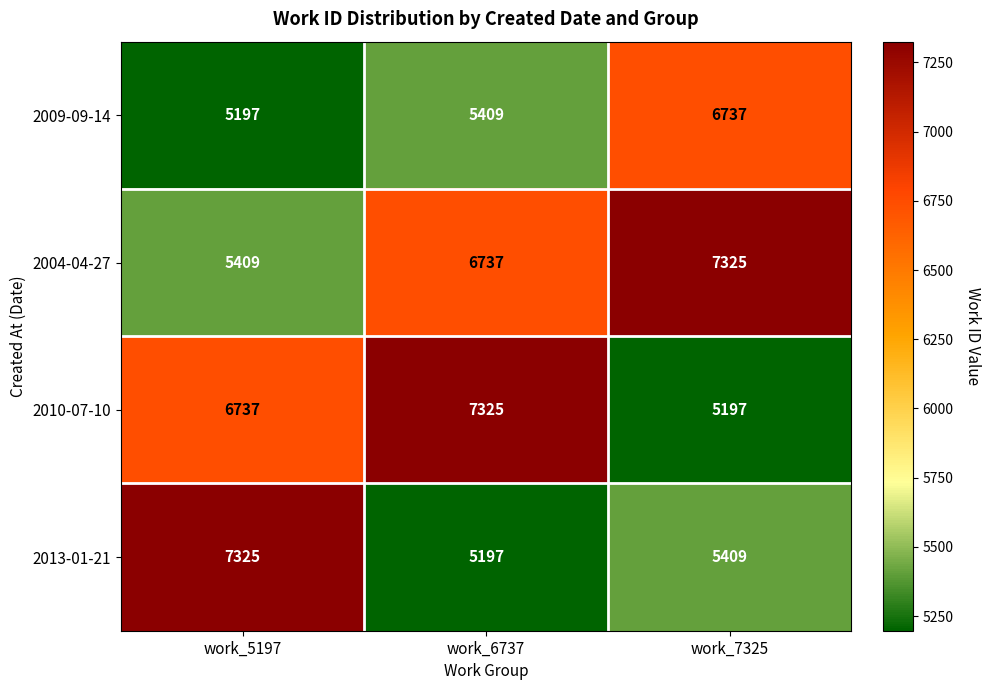

Reading left to right, extract all data points from this chart.

2009-09-14: 5197	5409	6737
2004-04-27: 5409	6737	7325
2010-07-10: 6737	7325	5197
2013-01-21: 7325	5197	5409